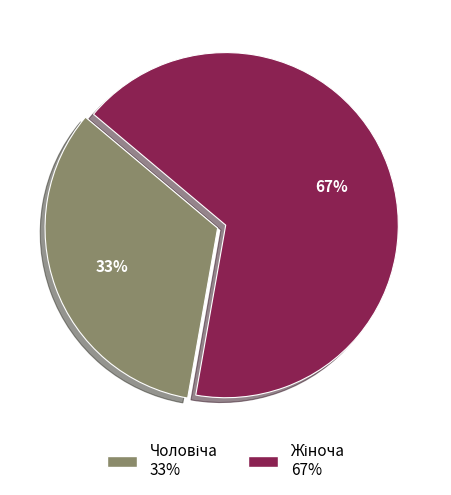

To the nearest percent, what is the average slice percentage?

50%